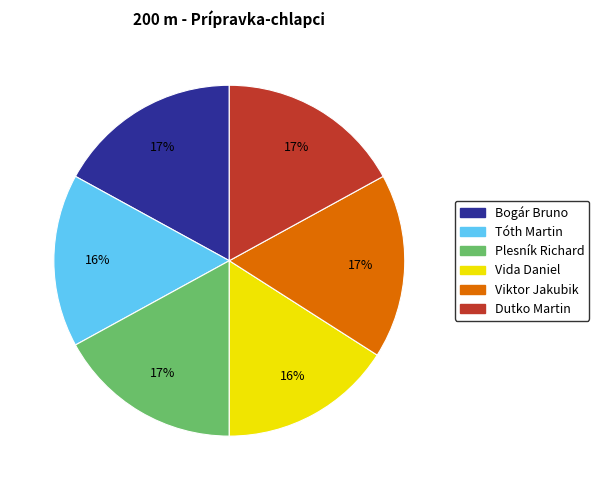

The Dutko Martin slice represents 30% of the pie. True or false?

False